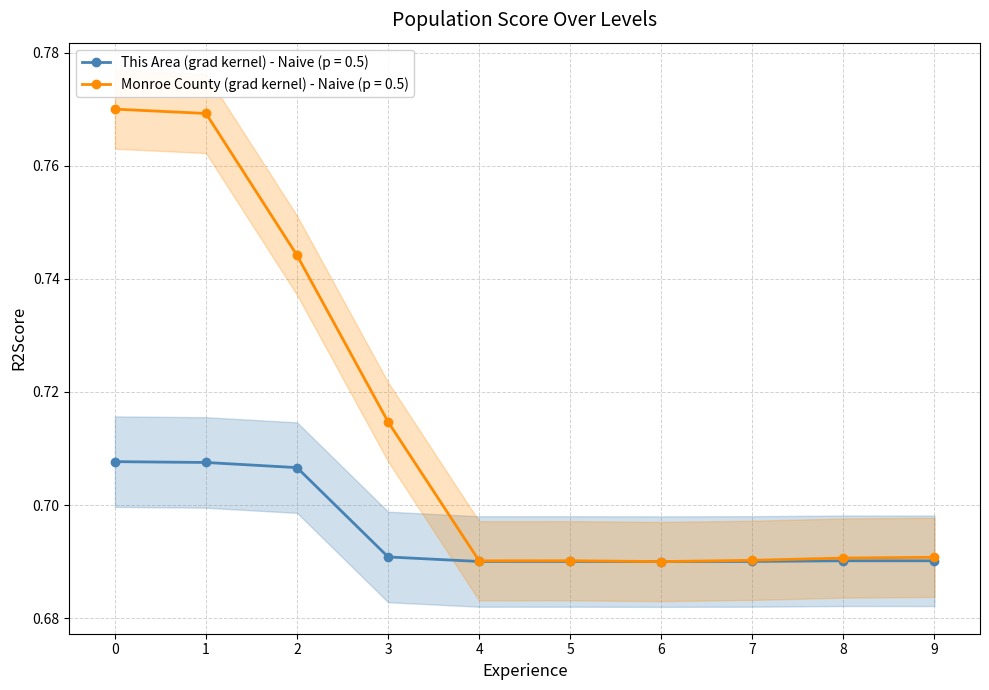

The Monroe County series shows 1.0 at 3. True or false?

False